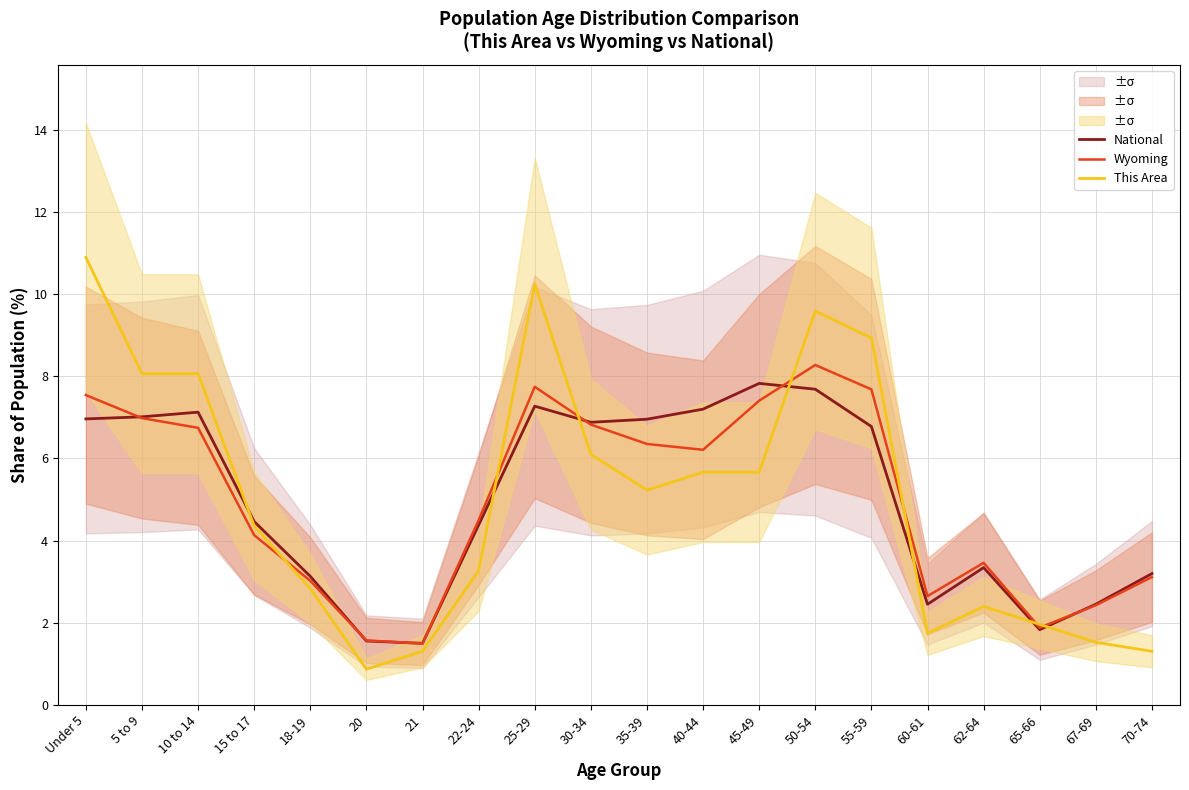

What is the label of the 13th point from the right?

22-24